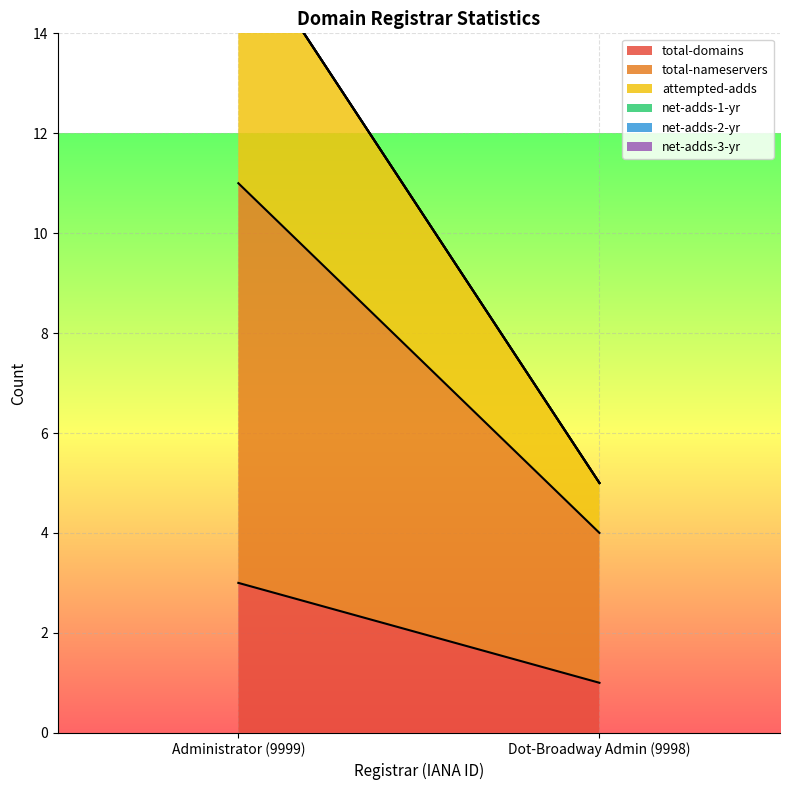

How many lines are shown in the chart?

6